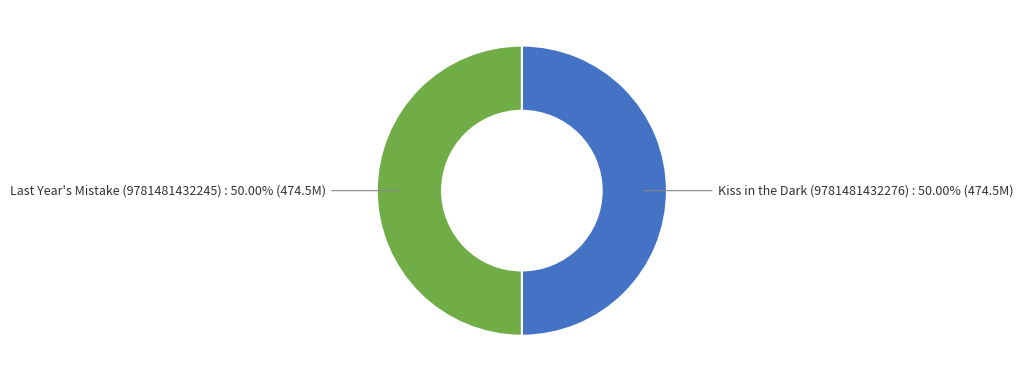

How many segments does this pie chart have?

2